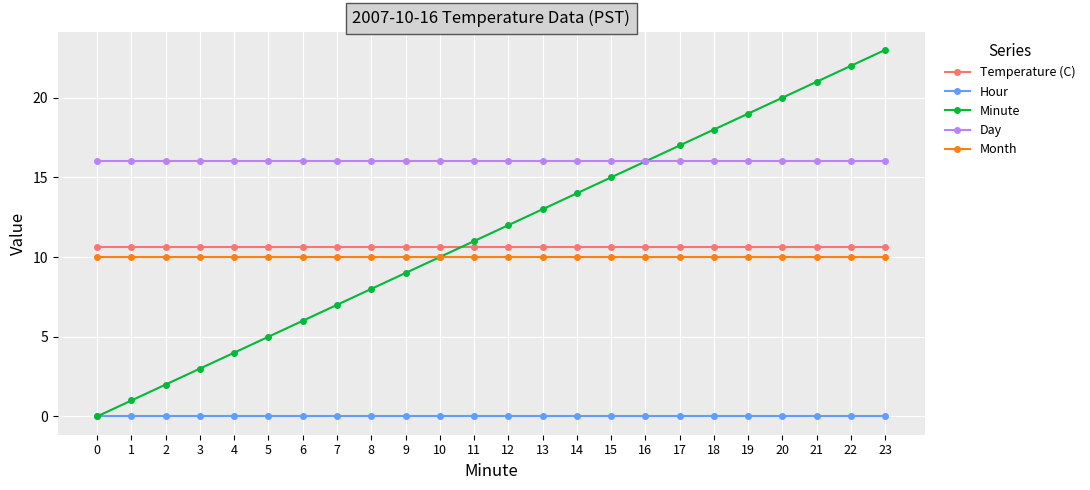

True or false: Month and Hour cross at least once.

False